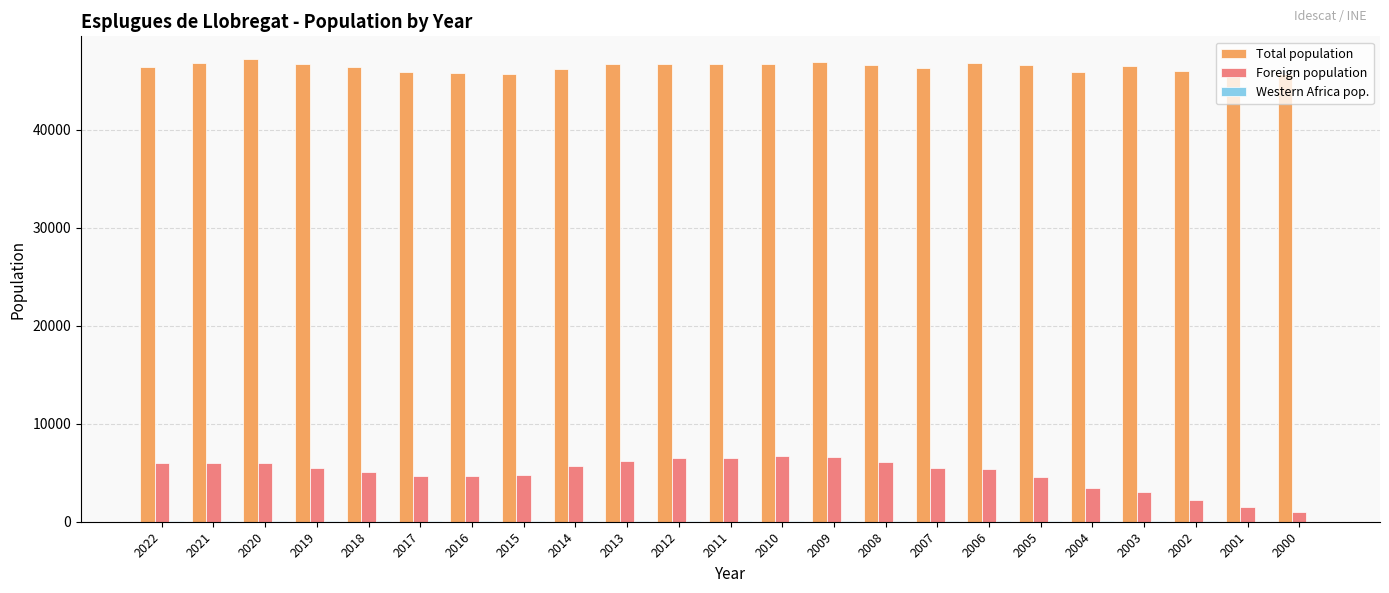

How many groups of bars are there?

23